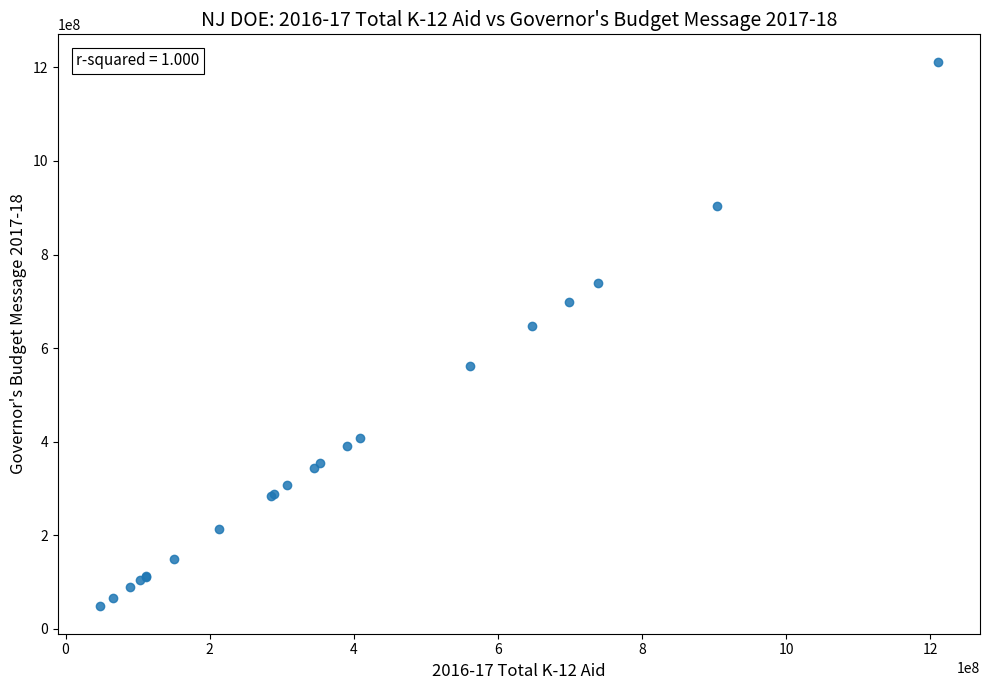

What Y value in the scatter plot is closest to 630017232?

647180490